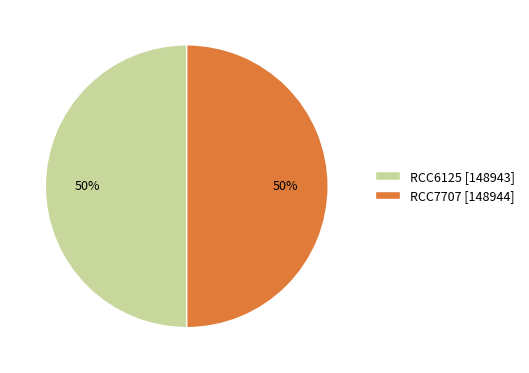

The RCC6125 slice represents 50% of the pie. True or false?

True